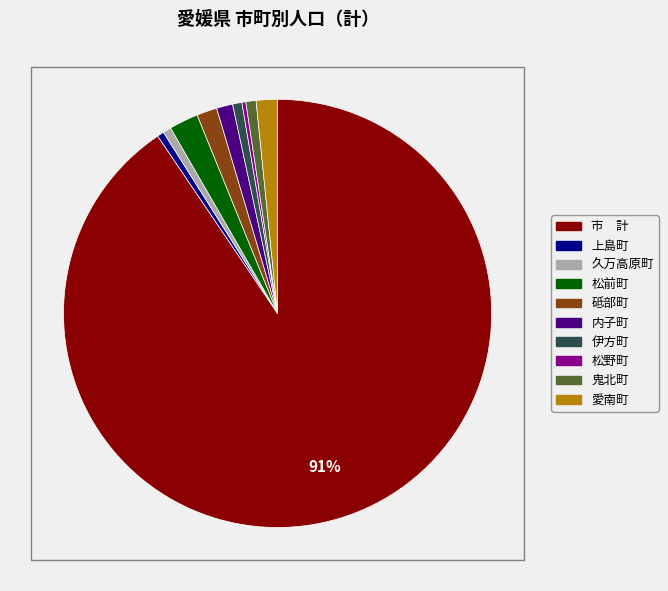

To the nearest percent, what is the difference between the 鬼北町 and 松前町 slice percentages?

1%